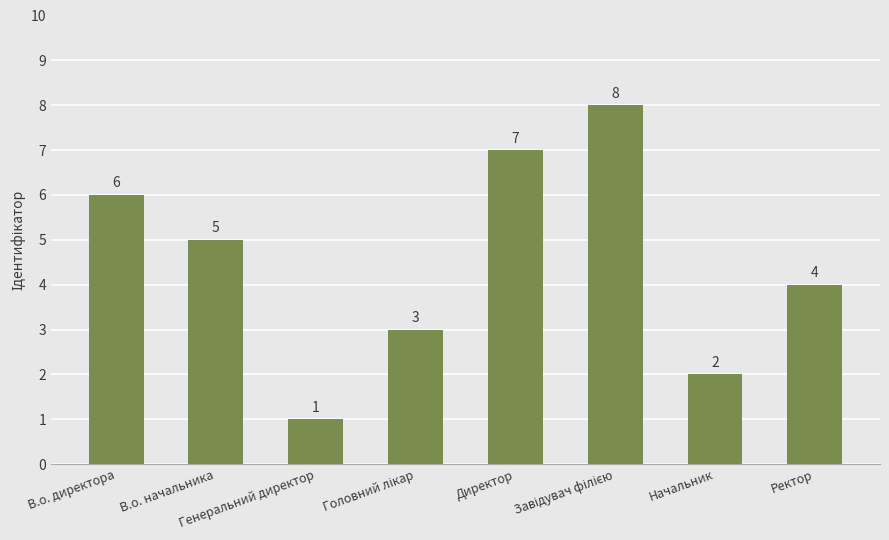

What position from the right is В.о. начальника?

7